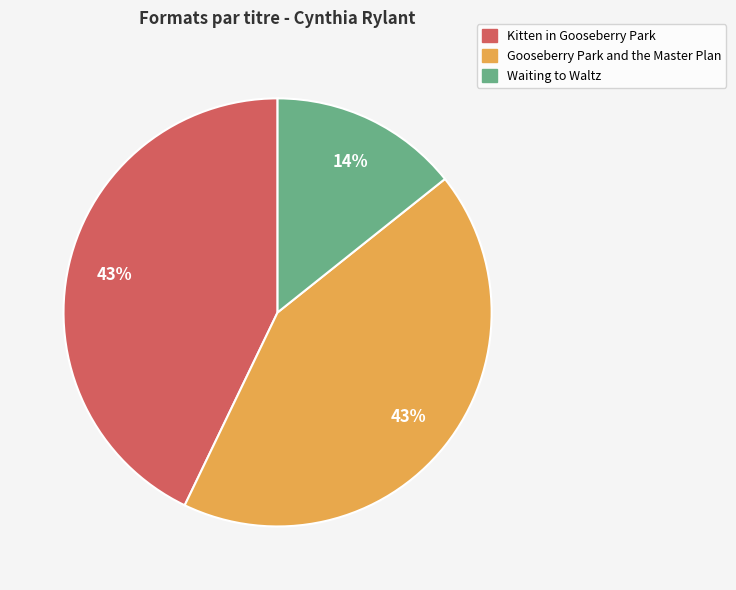

To the nearest percent, what is the average slice percentage?

33%